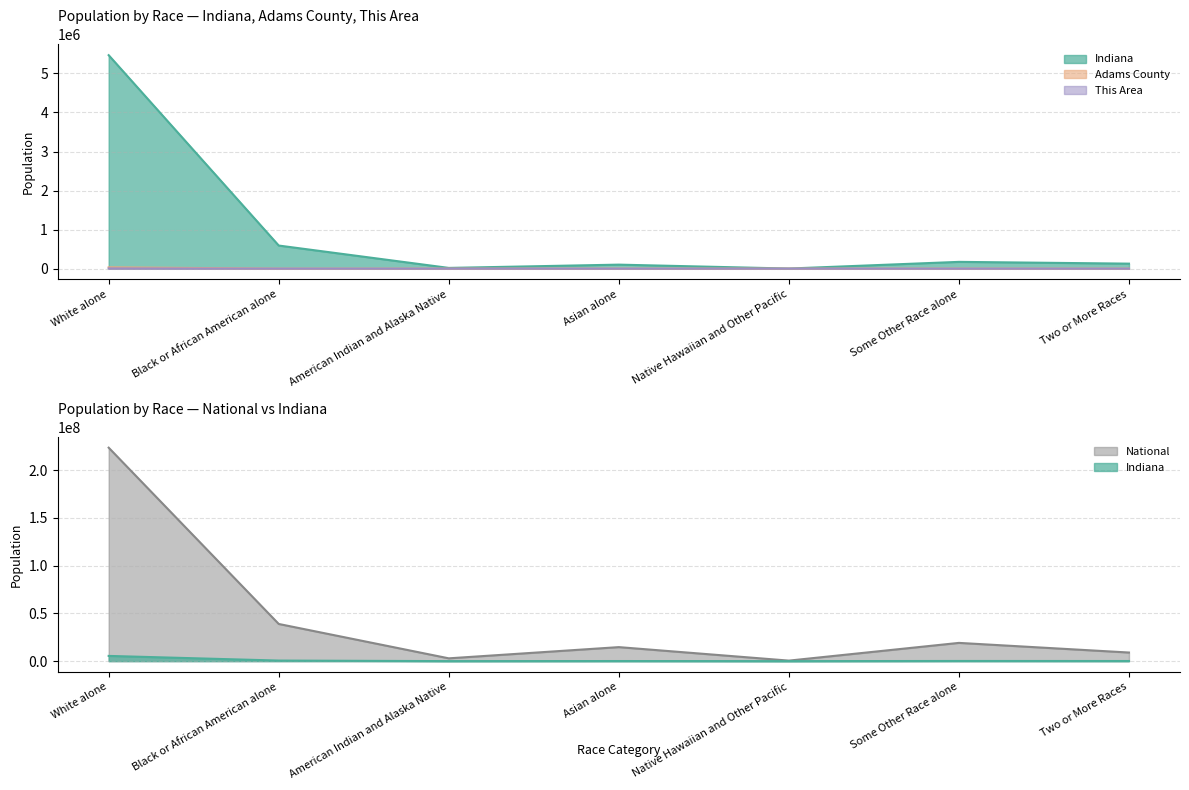

True or false: Indiana and National cross at least once.

False